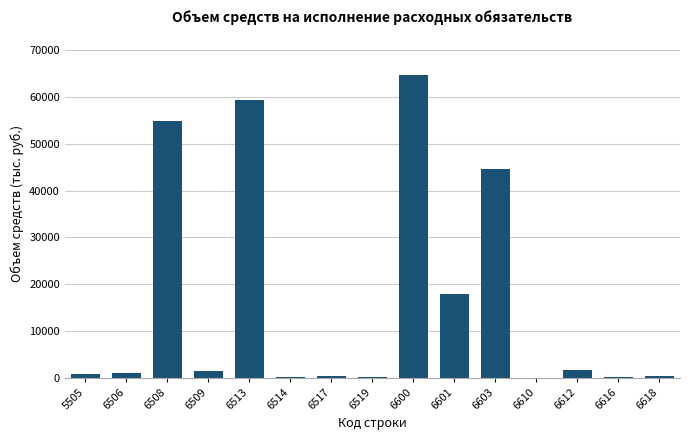

What is the sum of all values?

247352.3